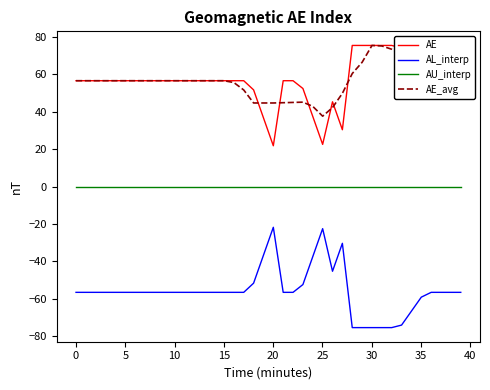

What is the maximum value shown in the chart?

75.5